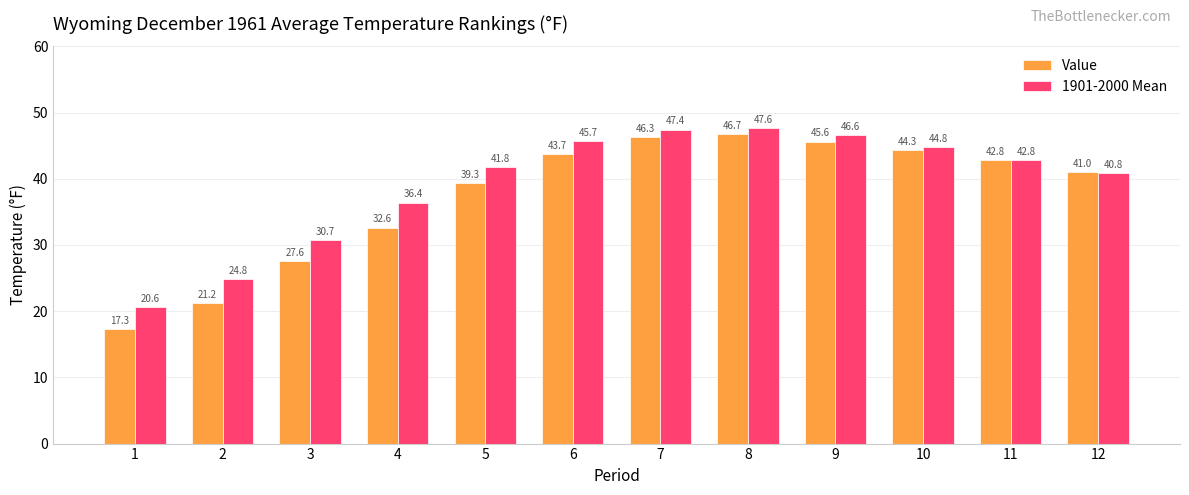

At which label does 1901-2000 Mean first exceed 42?

6